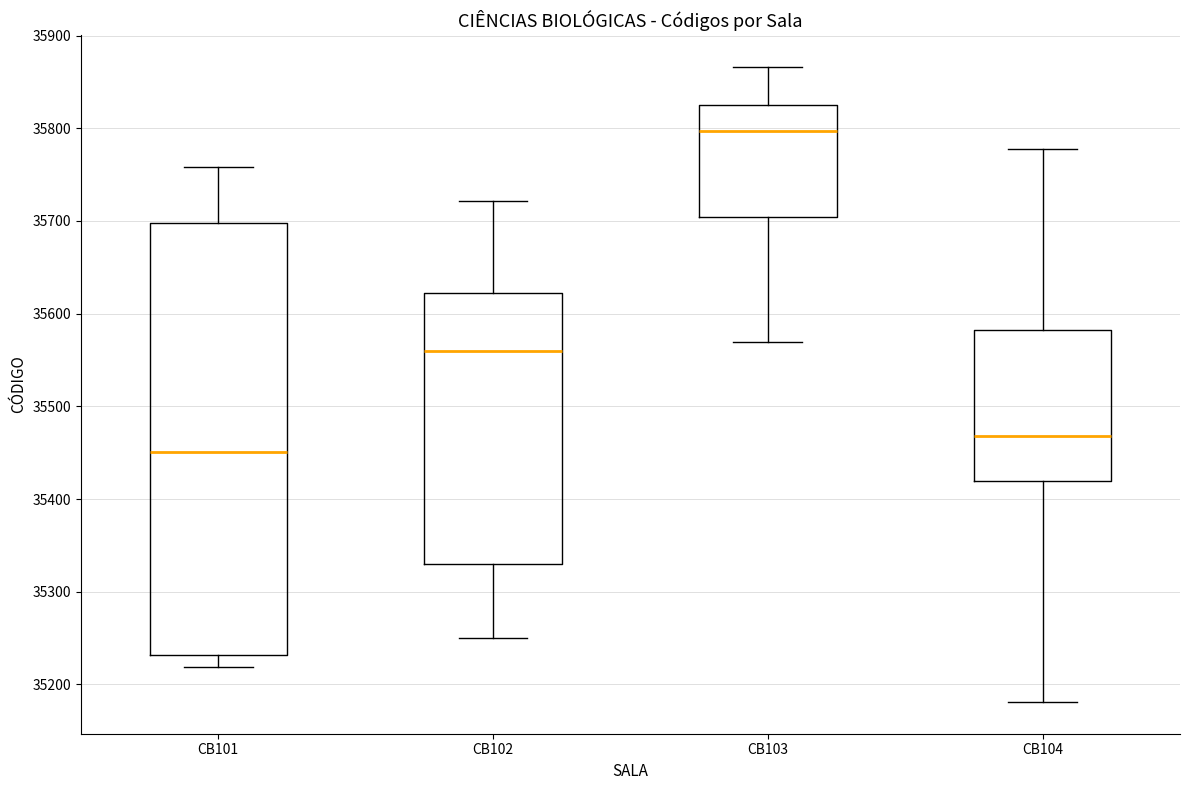

Where does the median line of the box for CB104 sit on the y-axis? The values are not printed on the chart, so give them approximately, as read against the axis.

35470